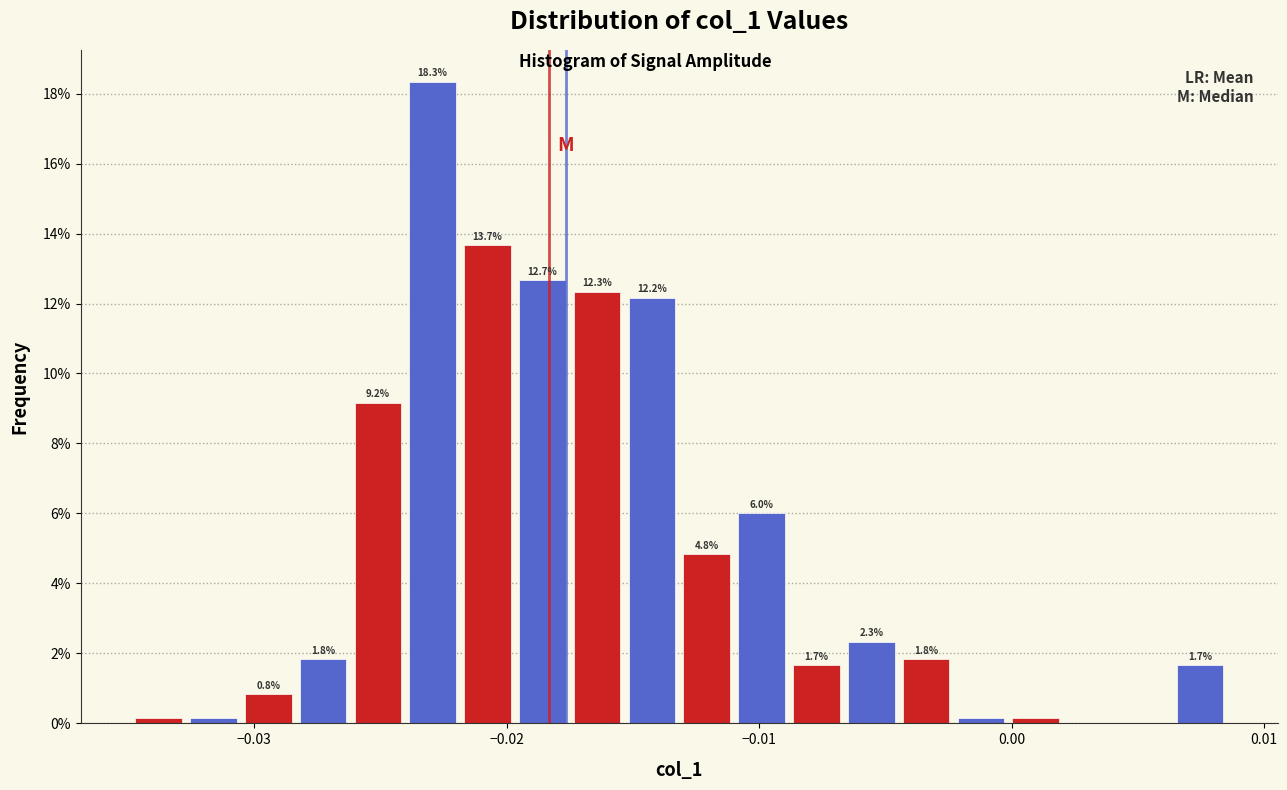

Read against the x-axis, roughly where is the centre of the tallest bar?

-0.023